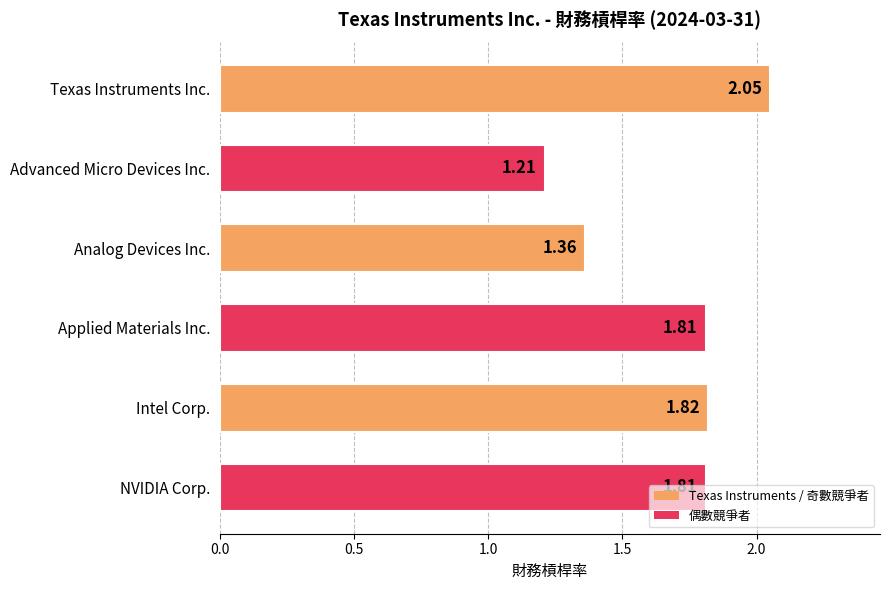

What is the label of the 4th bar from the top?

Applied Materials Inc.